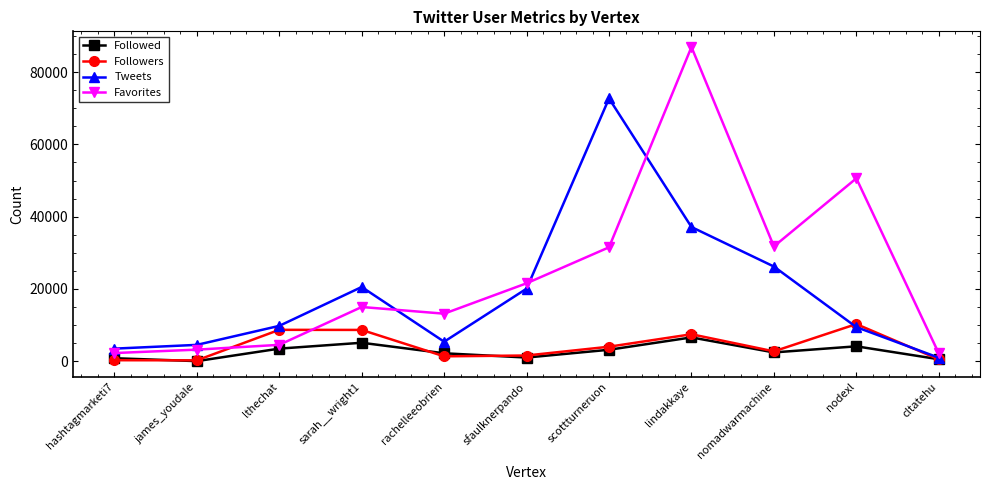

What value does the Favorites series have at sfaulknerpando?

21576